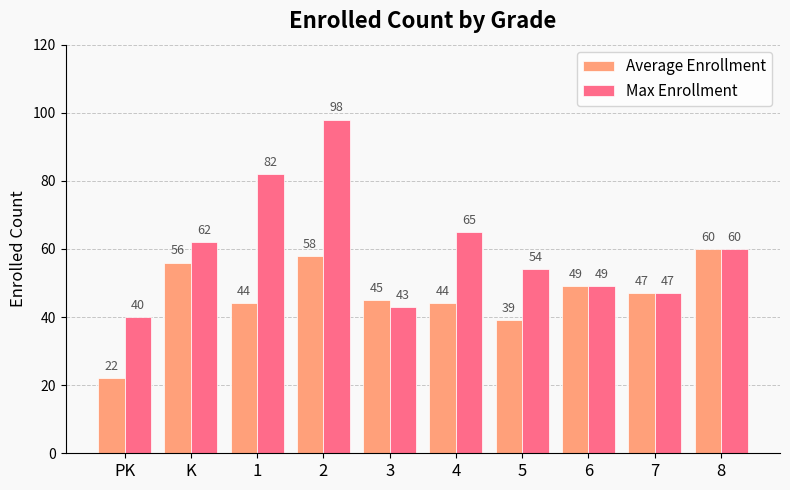

What is the sum of the Max Enrollment values at 1 and 8?

142